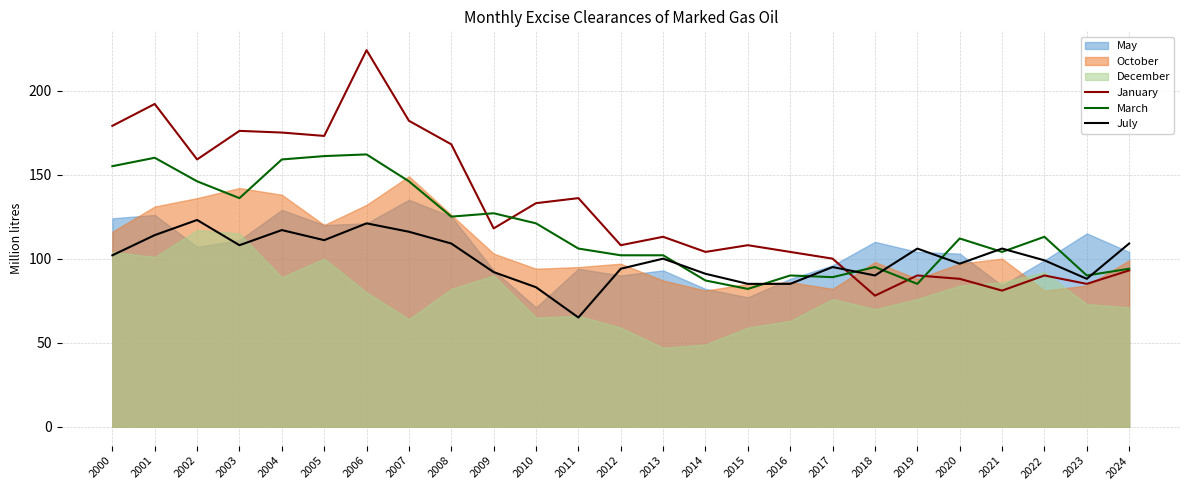

What is the sum of the March values at 2009 and 2015?

209